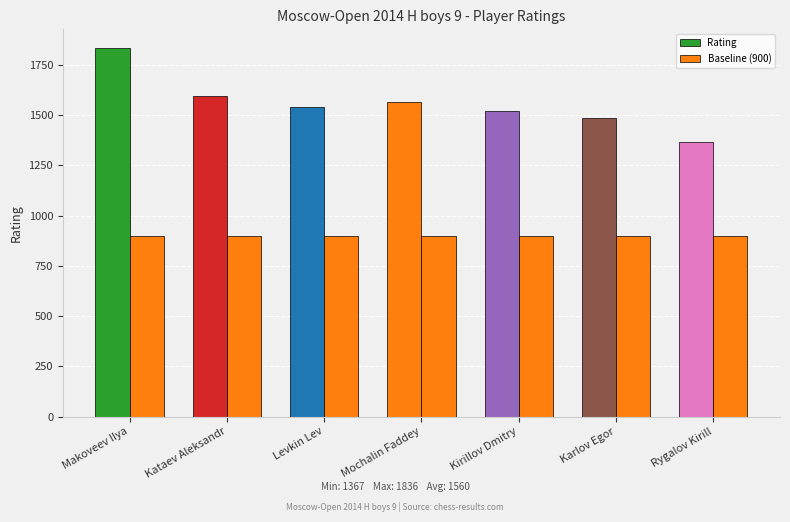

How many series are shown in this chart?

2